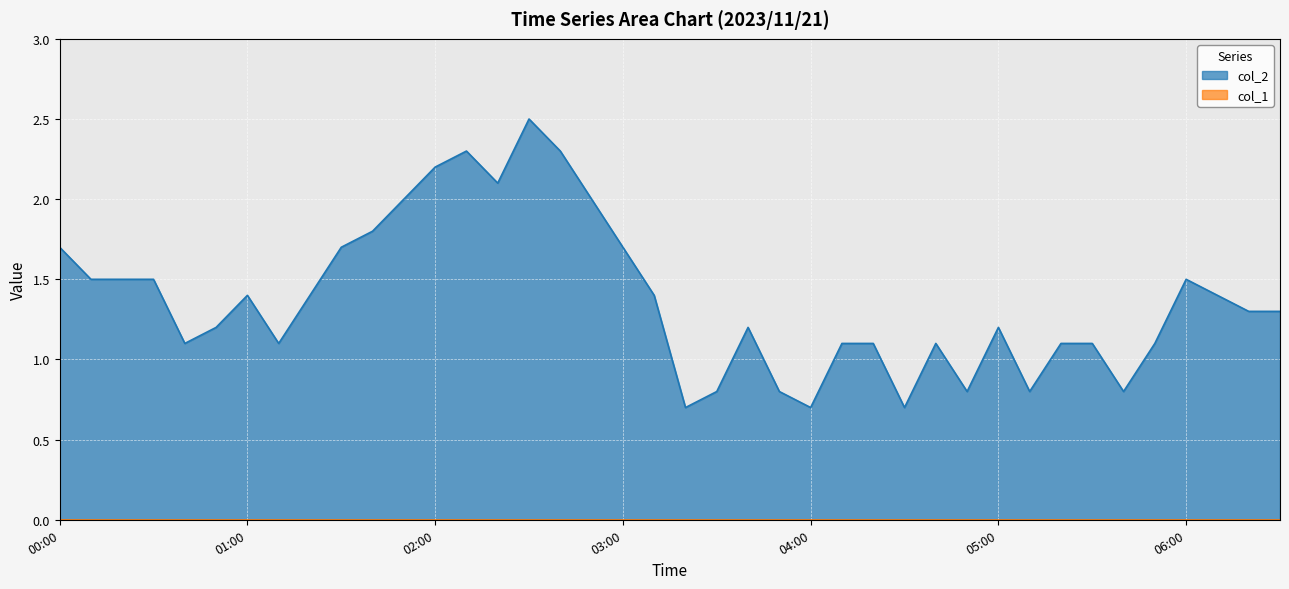

How many values are below 1?

8